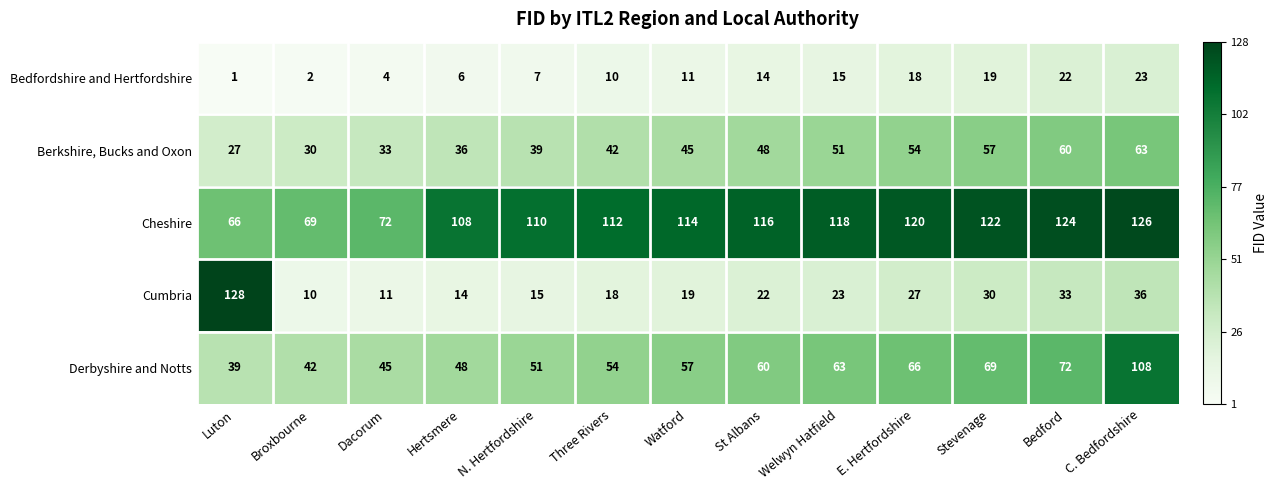

At how many categories does at least one series exceed 36?

13